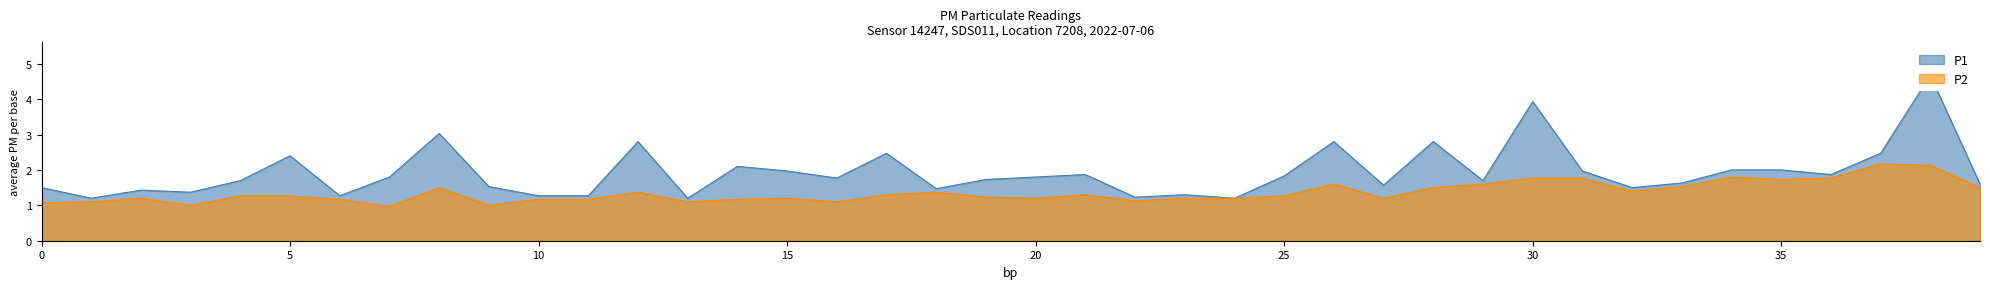

True or false: P1 has more than 1 points higher than both neighbors.

True